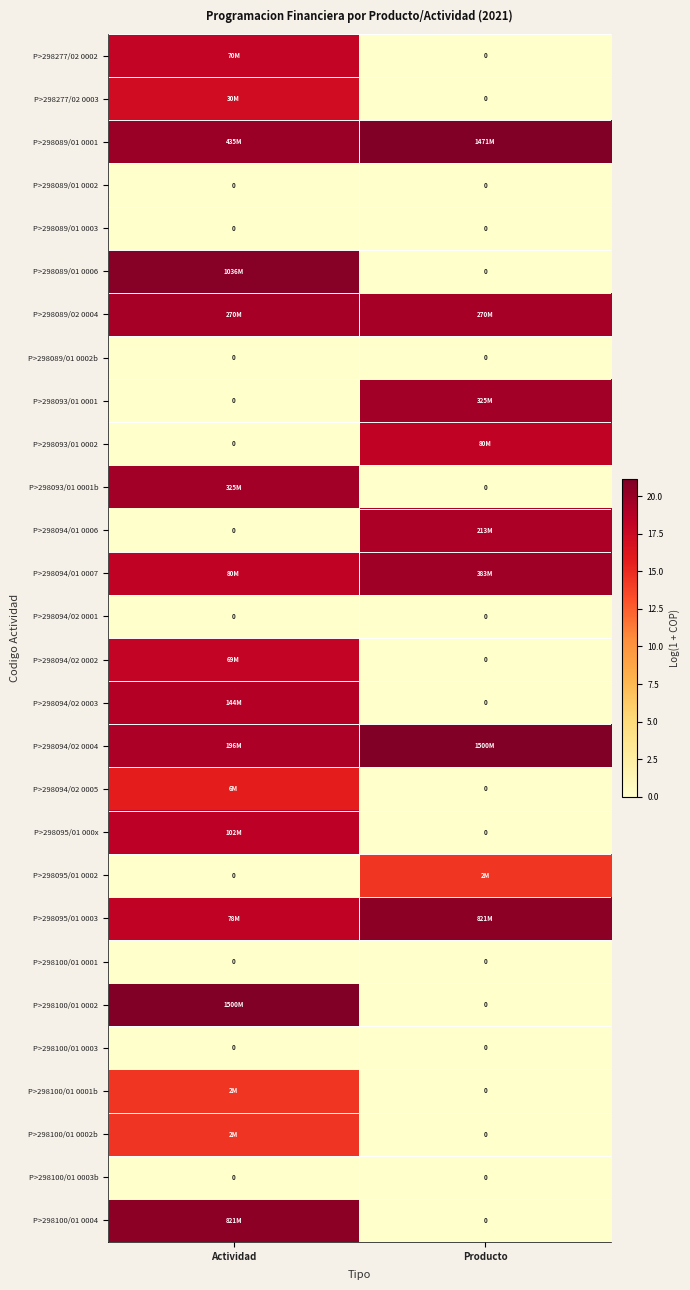

Where is P>298089/02 0004 nearest to the value 19?

Actividad